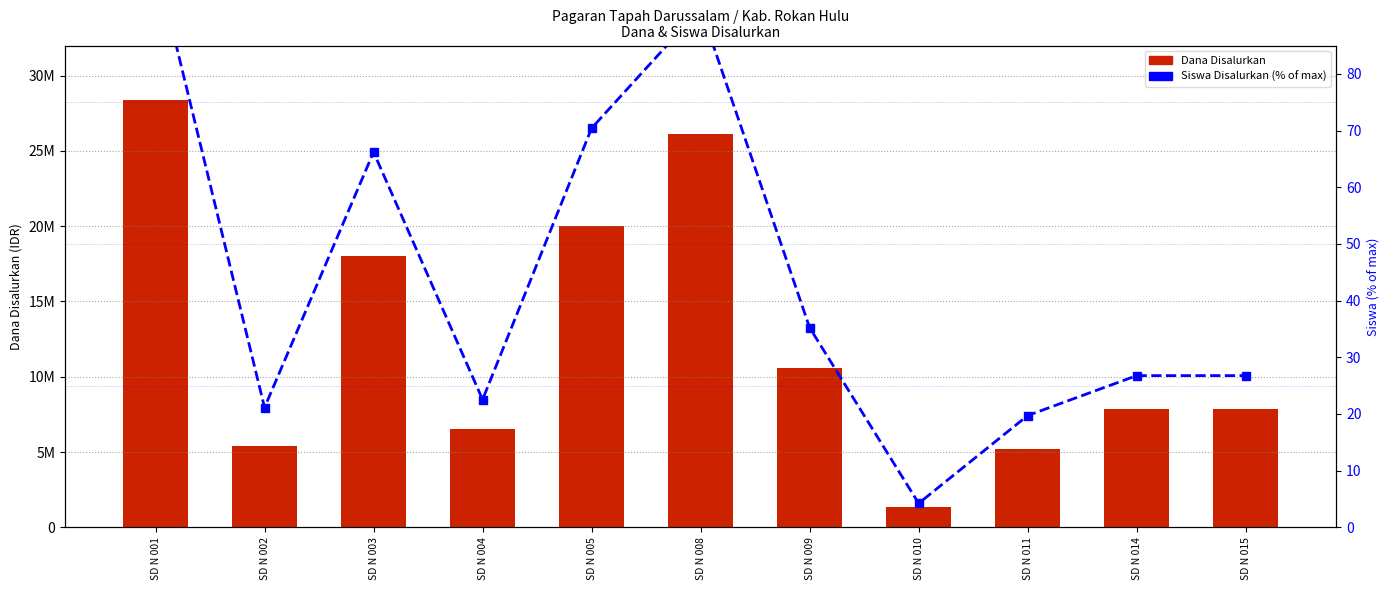

Count the number of data series in this chart.

2